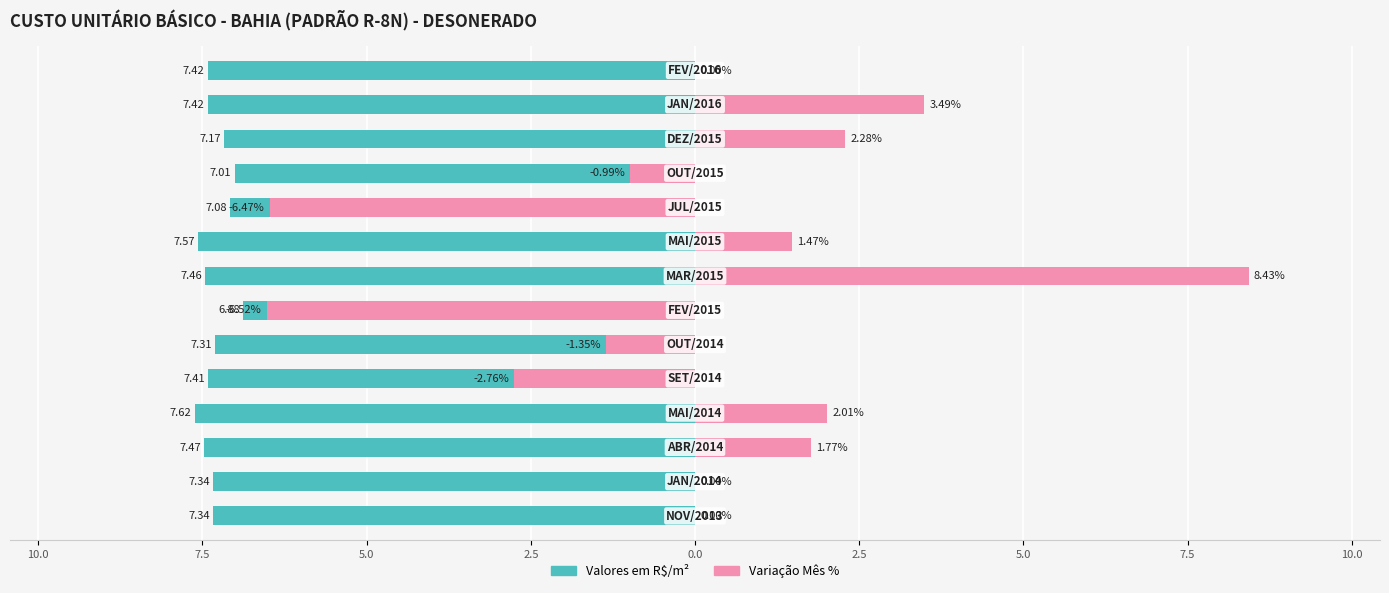

Which series has the largest range (max minus min)?

Variação Mês %